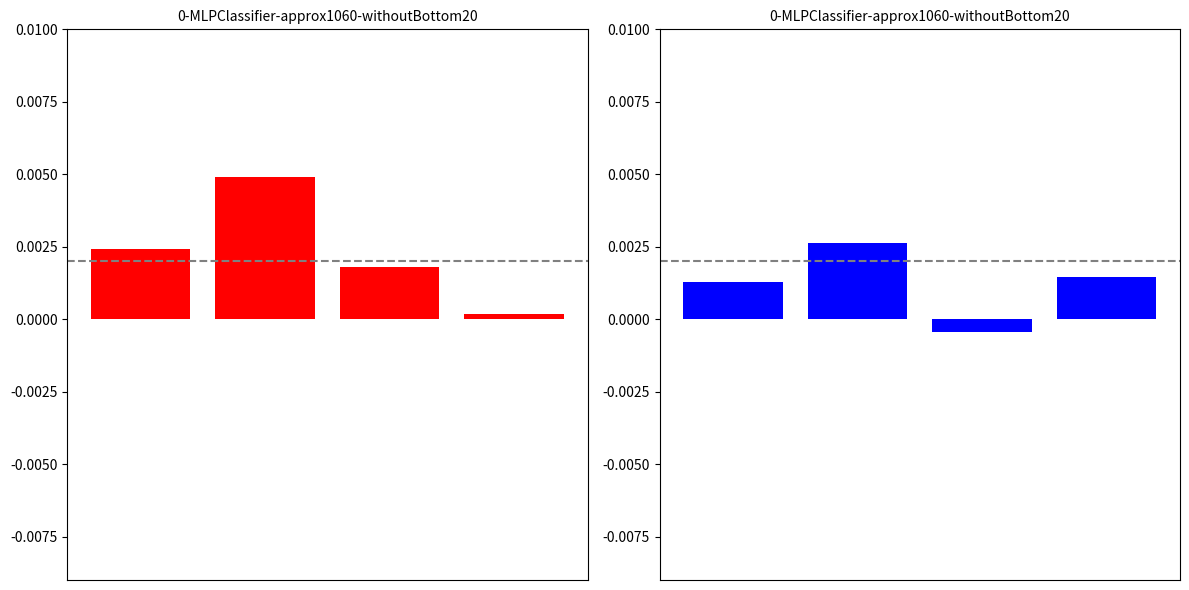

List the series in order of their overall mean, lowest first.

ArticleId_blue, ArticleId_red